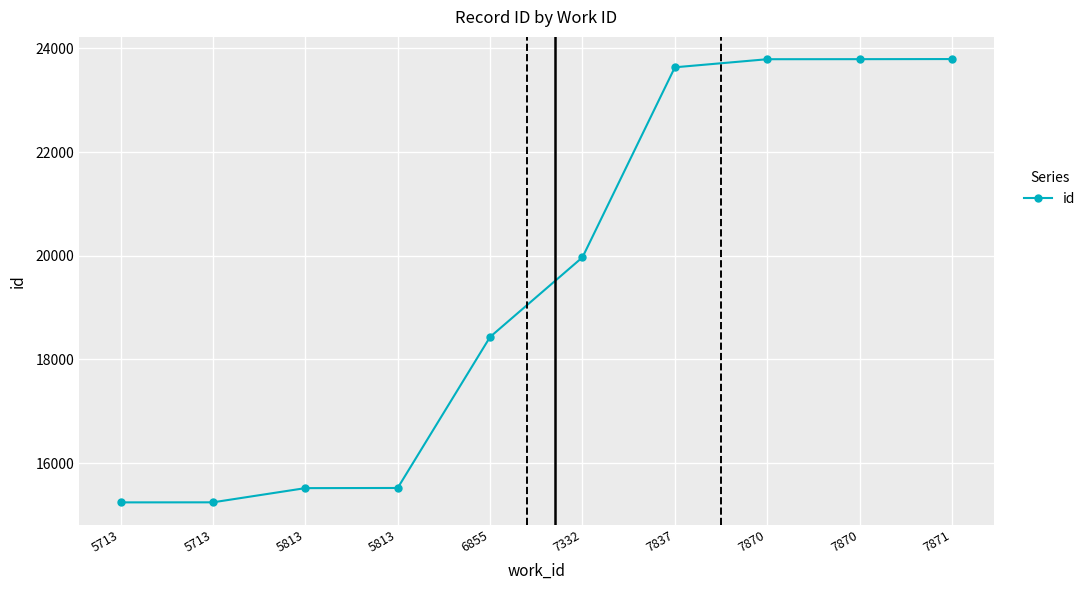

Is this an area chart (filled region under the line)?

No